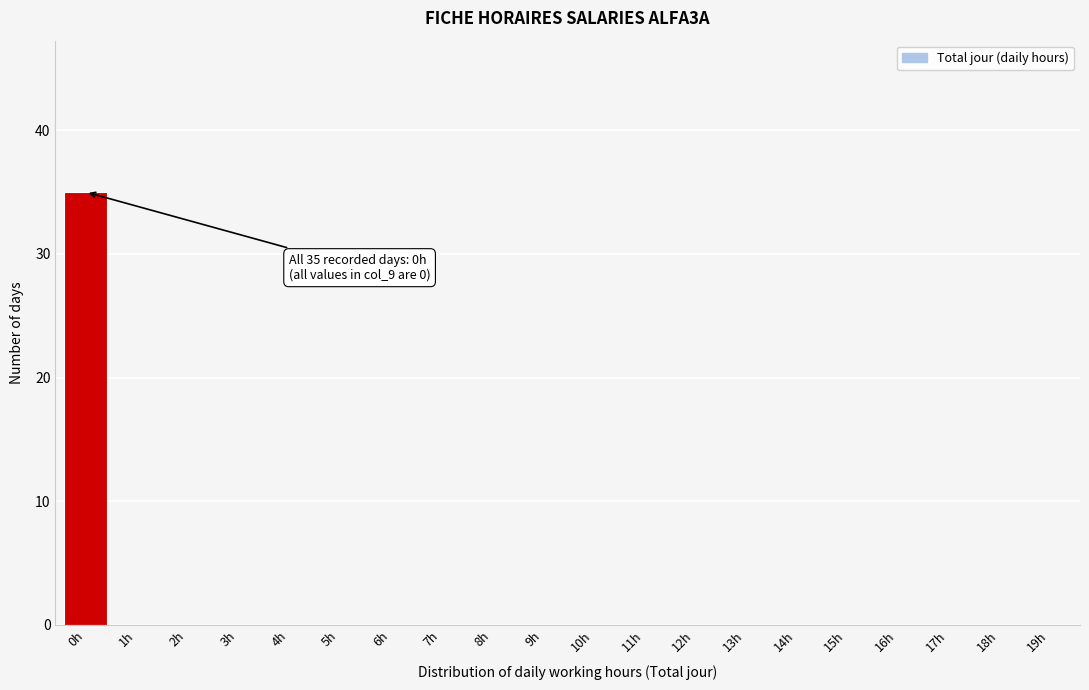

Reading left to right, what are all the values shown in this chart?

0h=35	1h=0	2h=0	3h=0	4h=0	5h=0	6h=0	7h=0	8h=0	9h=0	10h=0	11h=0	12h=0	13h=0	14h=0	15h=0	16h=0	17h=0	18h=0	19h=0